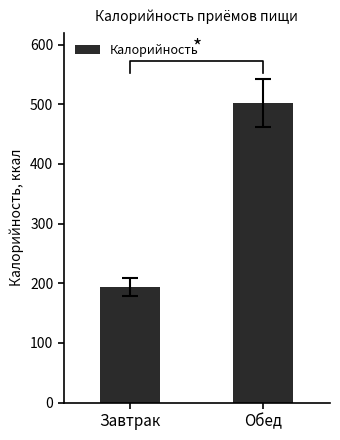

Reading left to right, transcribe all the data shown in this chart.

Завтрак=194.3	Обед=501.6